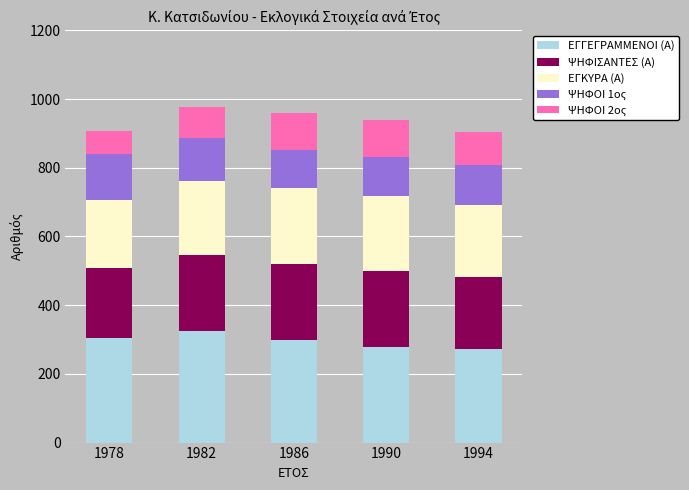

How many data points does each series have?

5